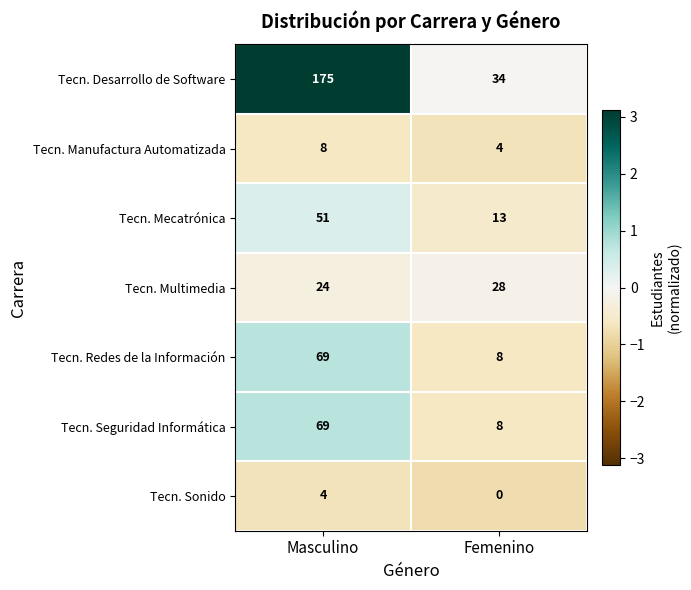

Rank the categories by Tecn. Seguridad Informática value from lowest to highest.

Femenino, Masculino